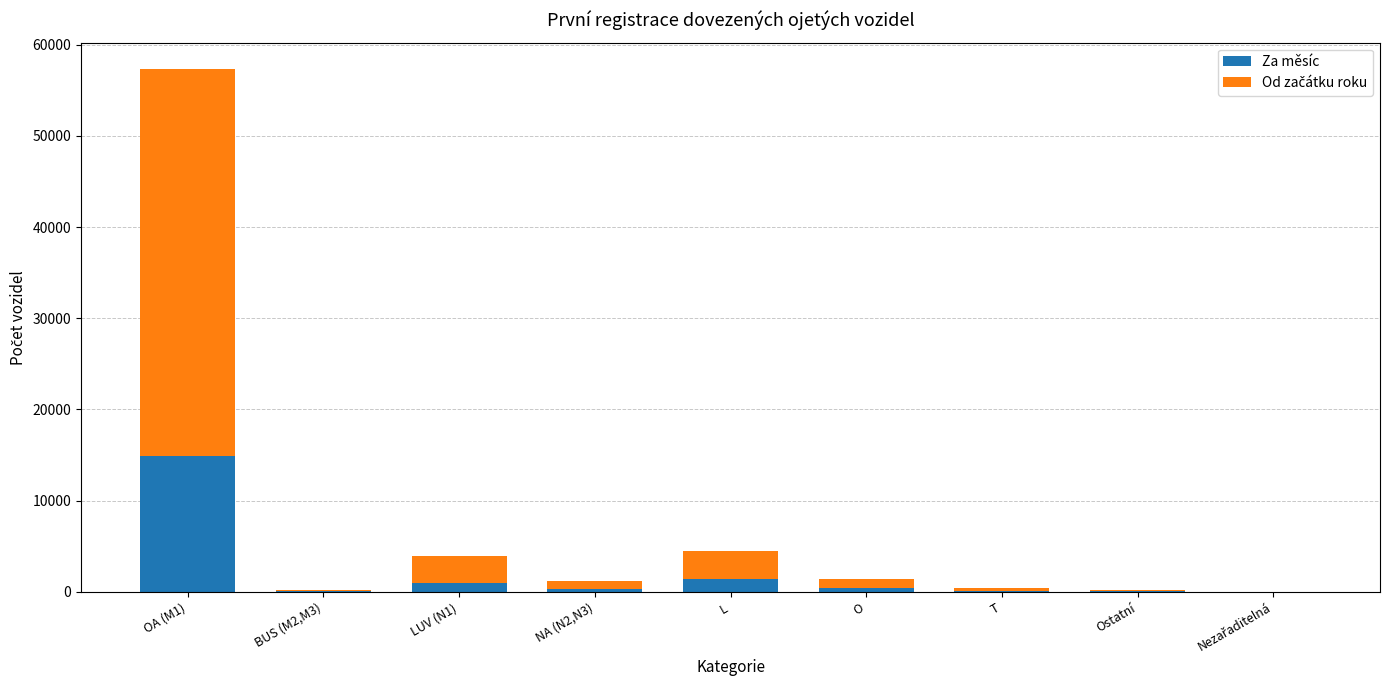

At which label does Za měsíc reach its peak?

OA (M1)